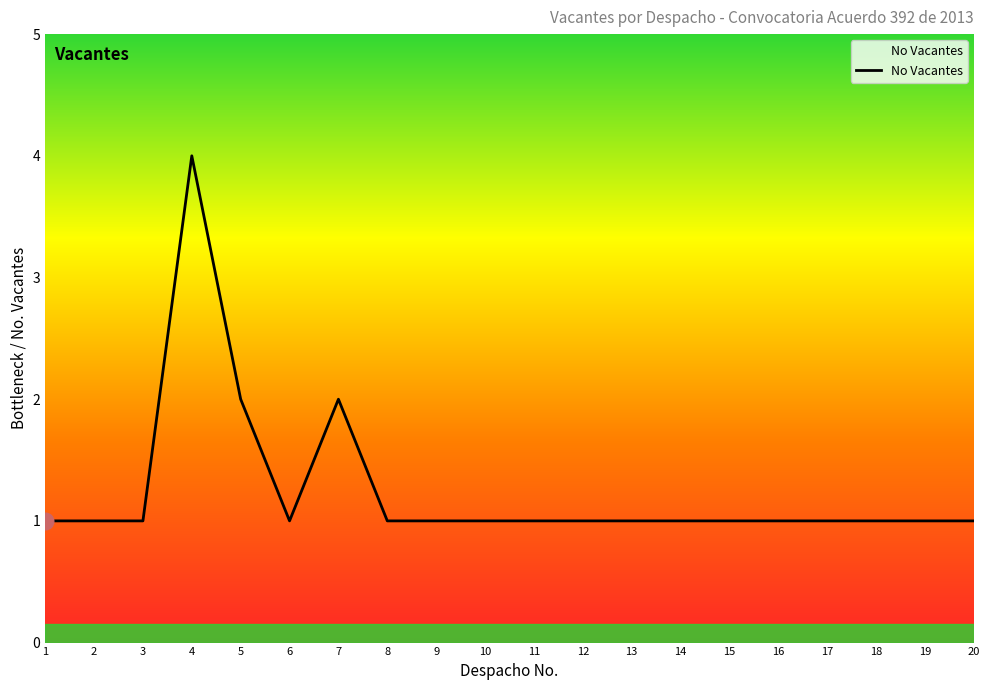

What is the average value?

1